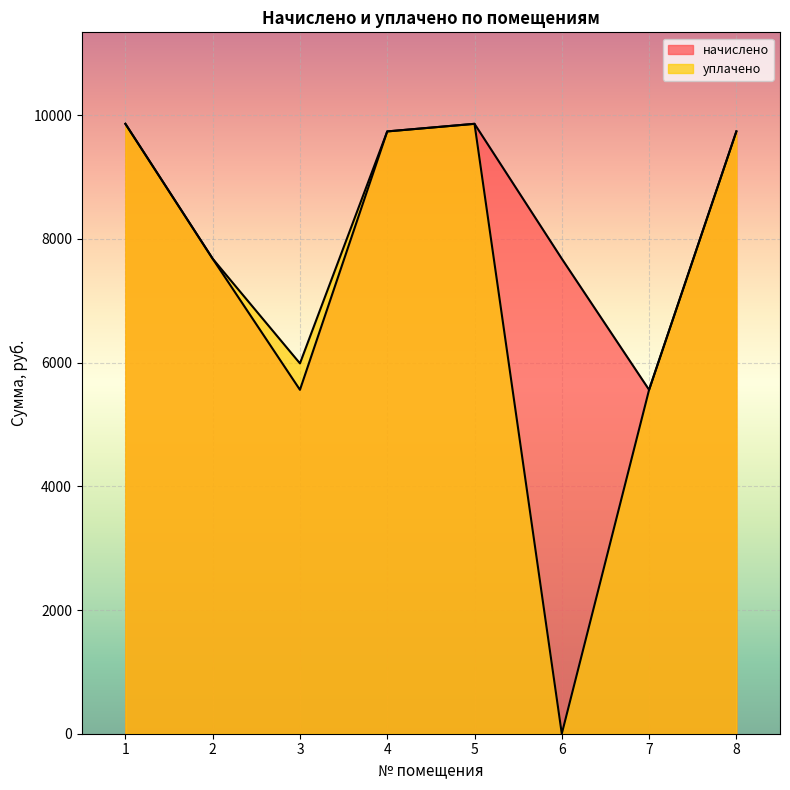

True or false: уплачено and начислено cross at least once.

False